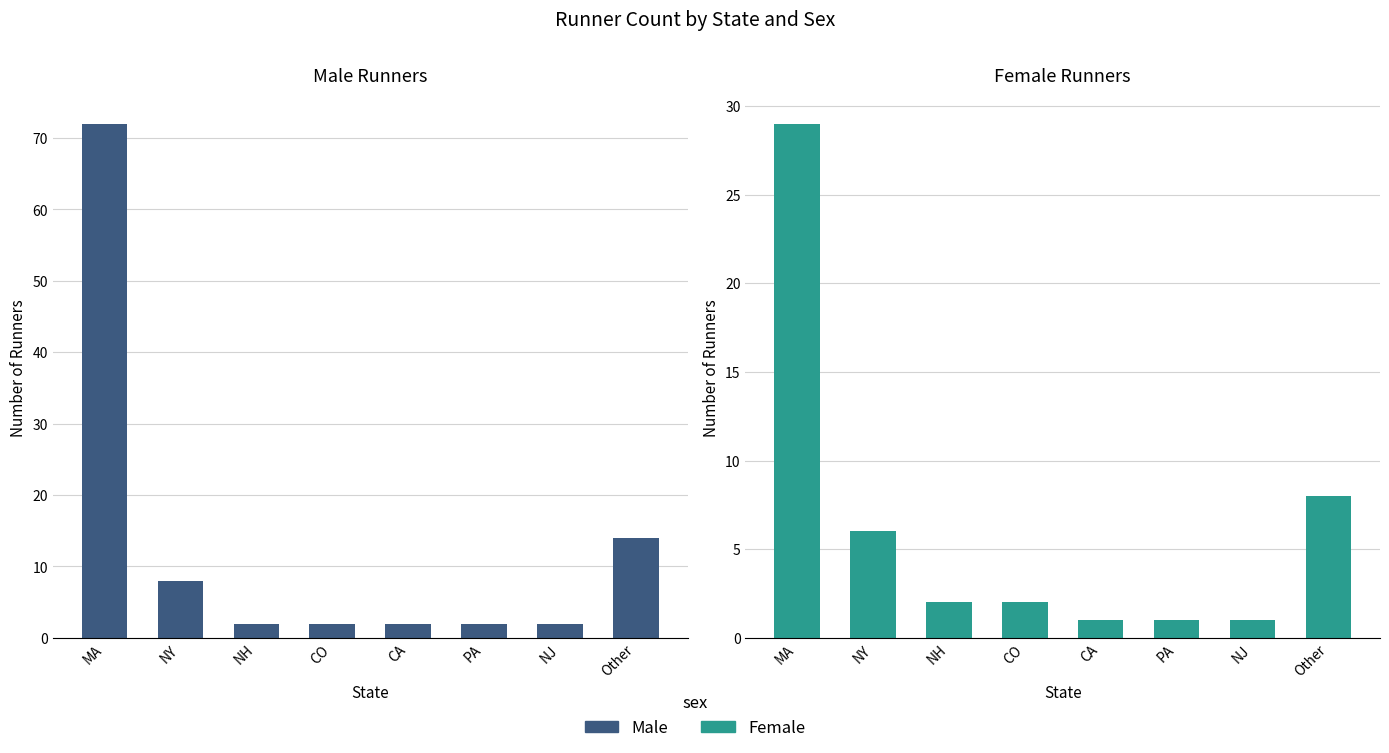

What is the minimum value for Female Runners?

1